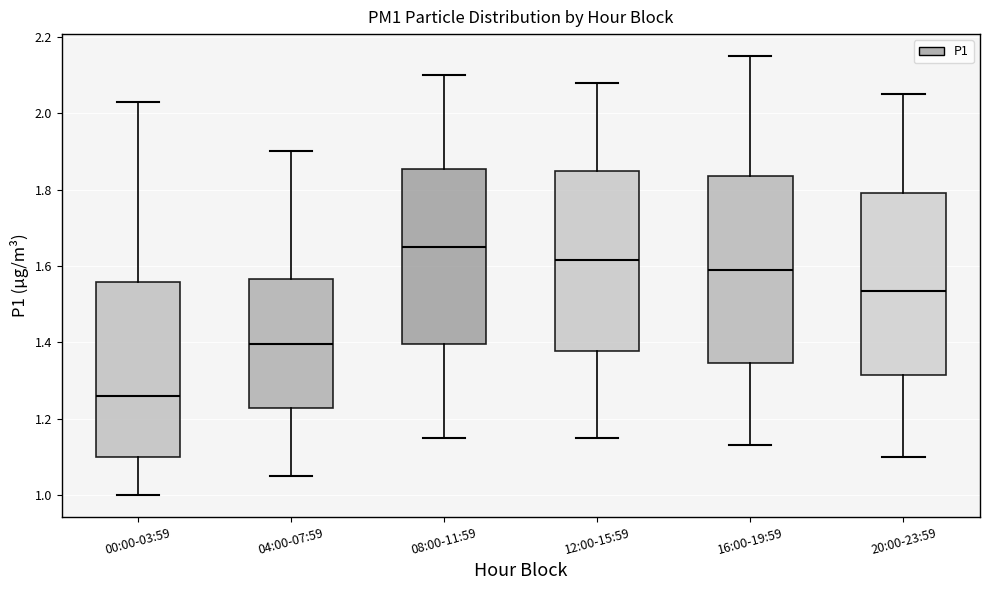

Where is the lower edge of the box for 12:00-15:59 on the y-axis? The values are not printed on the chart, so give them approximately, as read against the axis.

1.38